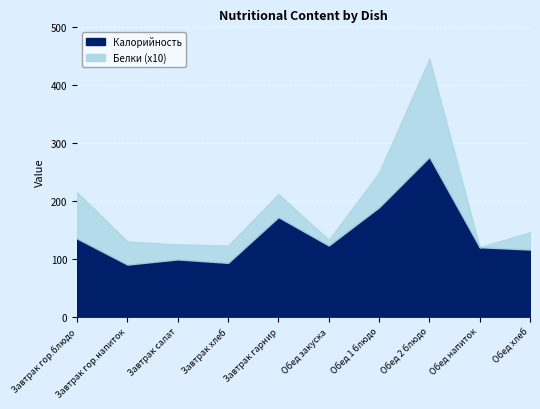

What is the maximum value for Белки?

17.0